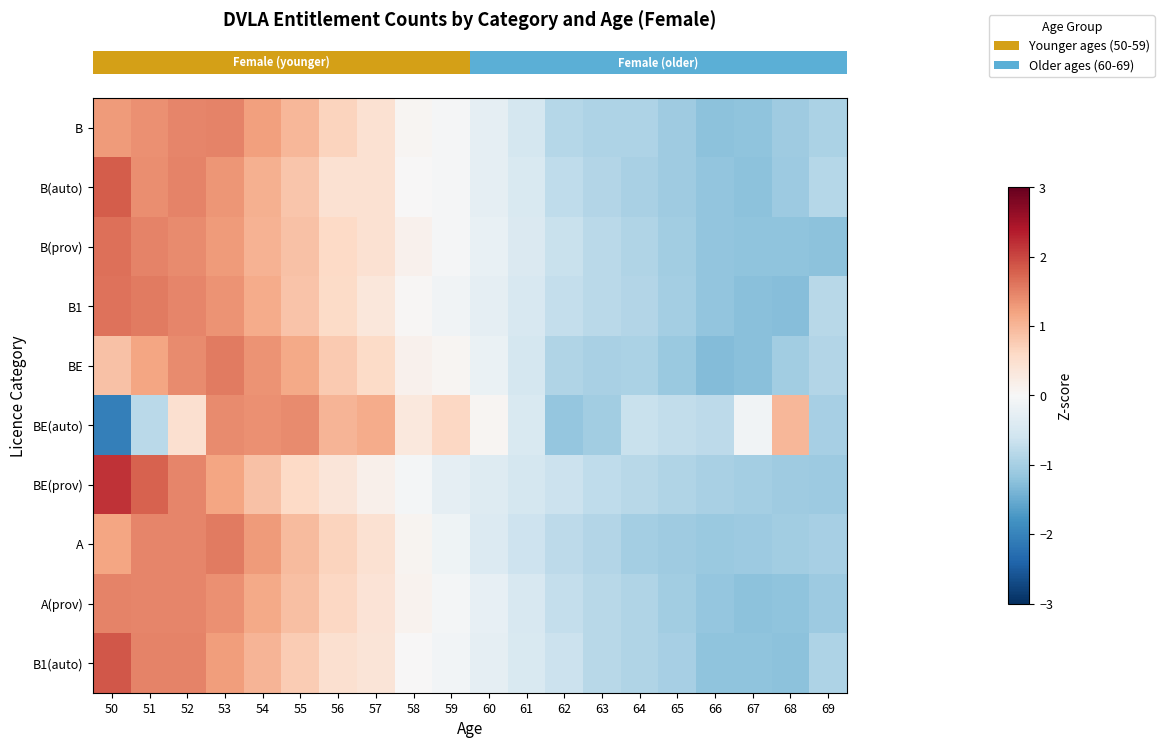

Count the number of categories in the chart.

20